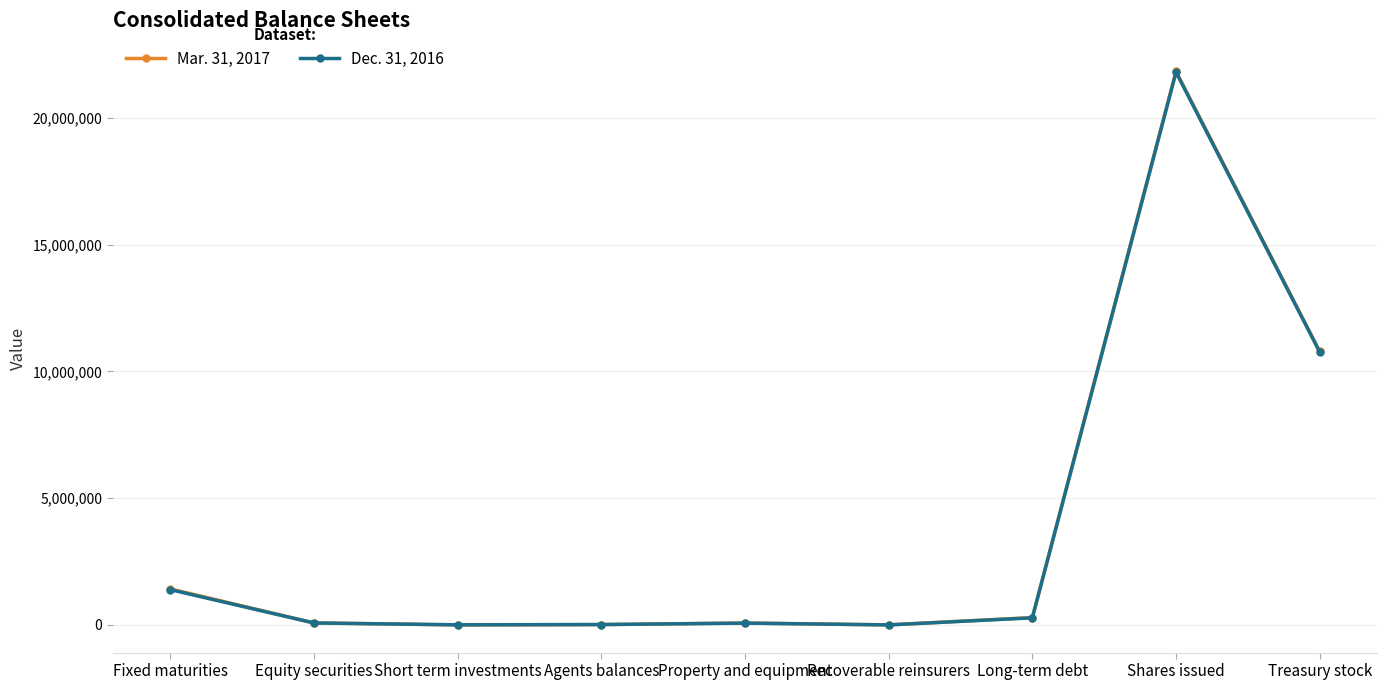

What is the greatest value displayed?

21843574